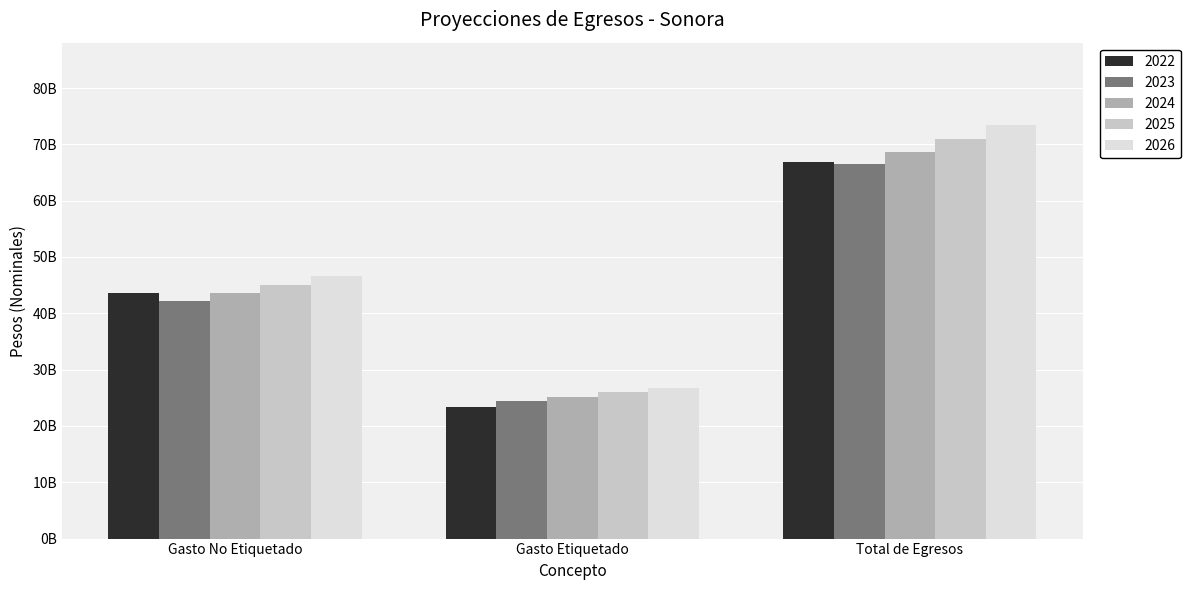

List the series in order of their peak value, lowest first.

2023, 2022, 2024, 2025, 2026